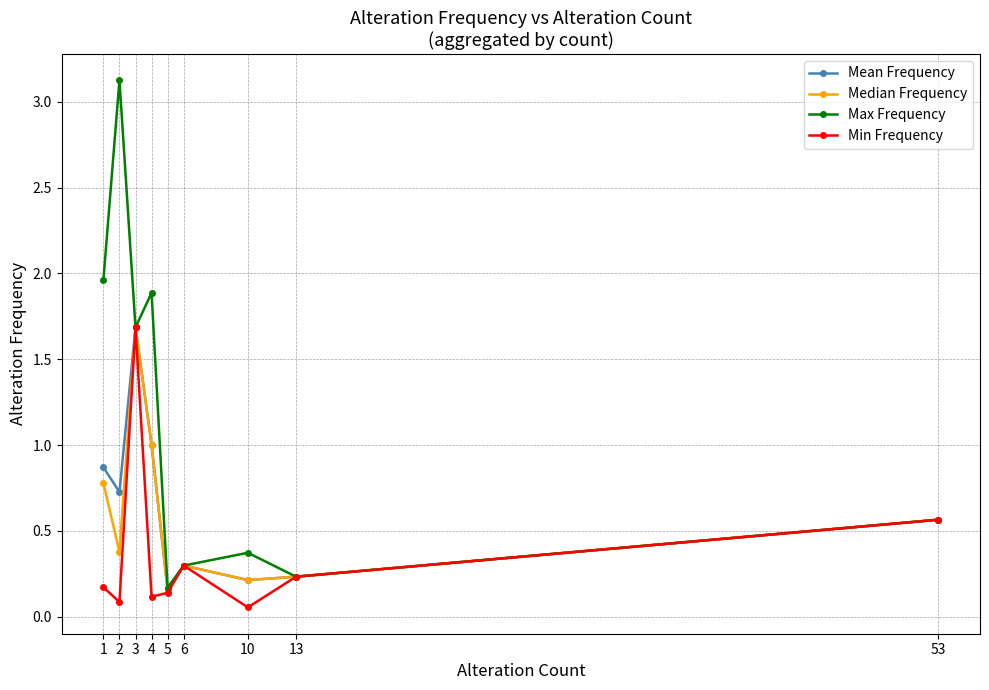

How many lines are shown in the chart?

4